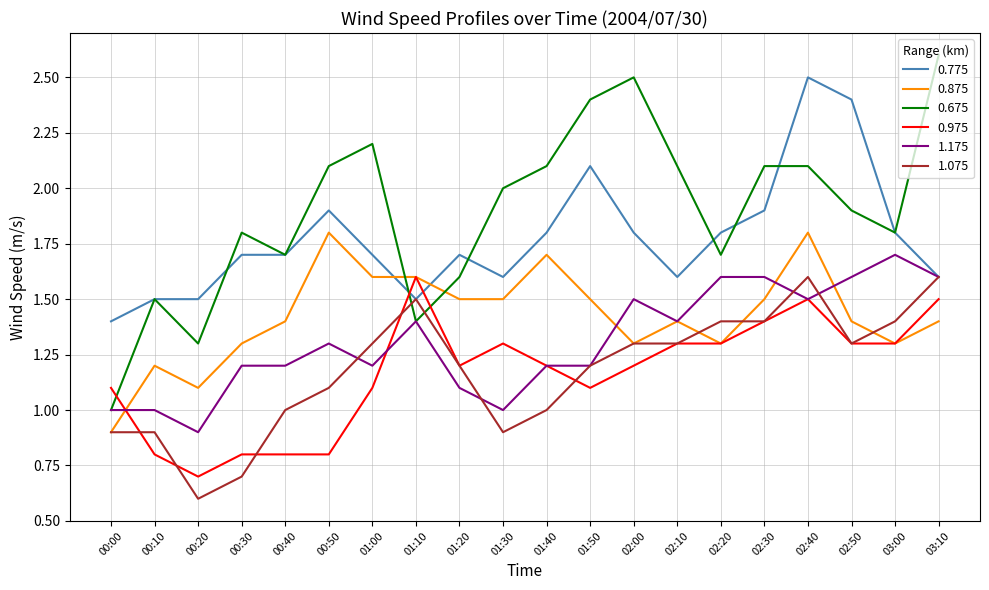

The 0.875 series shows 0.9 at 00:00. True or false?

True